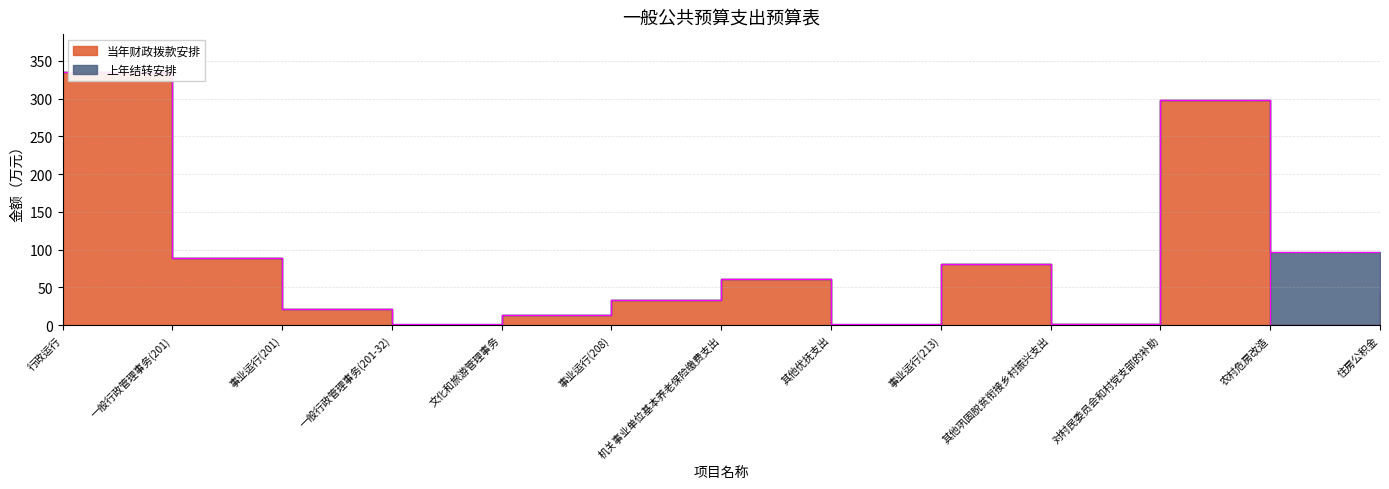

Reading right to left, transcribe all the data shown in this chart.

住房公积金=42.5	农村危房改造=0.0	对村民委员会和村党支部的补助=298.7	其他巩固脱贫衔接乡村振兴支出=2.0	事业运行(213)=81.5	其他优抚支出=0.0	机关事业单位基本养老保险缴费支出=61.5	事业运行(208)=33.4	文化和旅游管理事务=12.9	一般行政管理事务(201-32)=0.0	事业运行(201)=21.6	一般行政管理事务(201)=88.5	行政运行=335.1